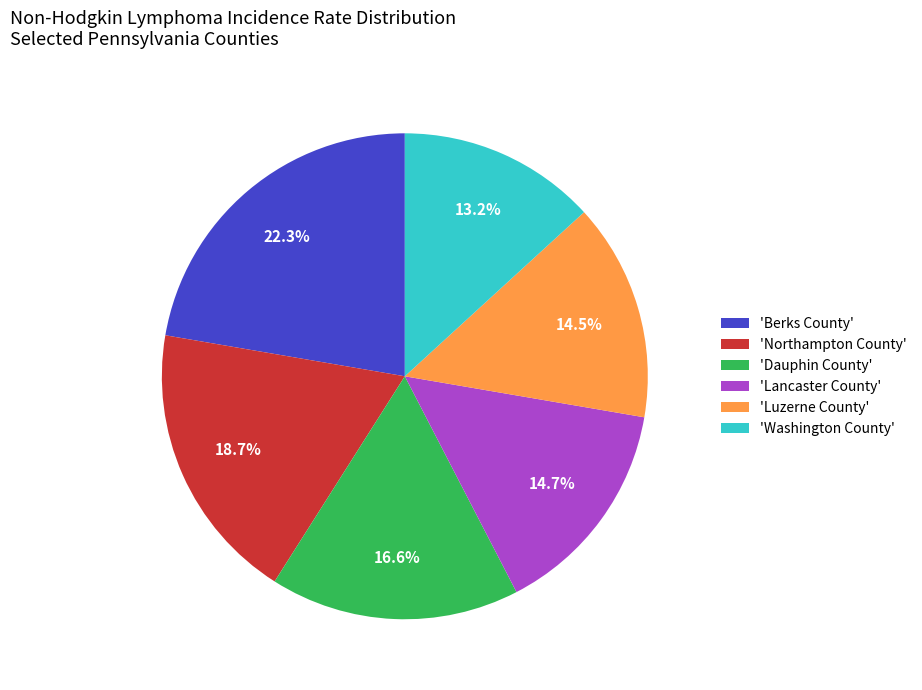

Which slice is the largest?

'Berks County'